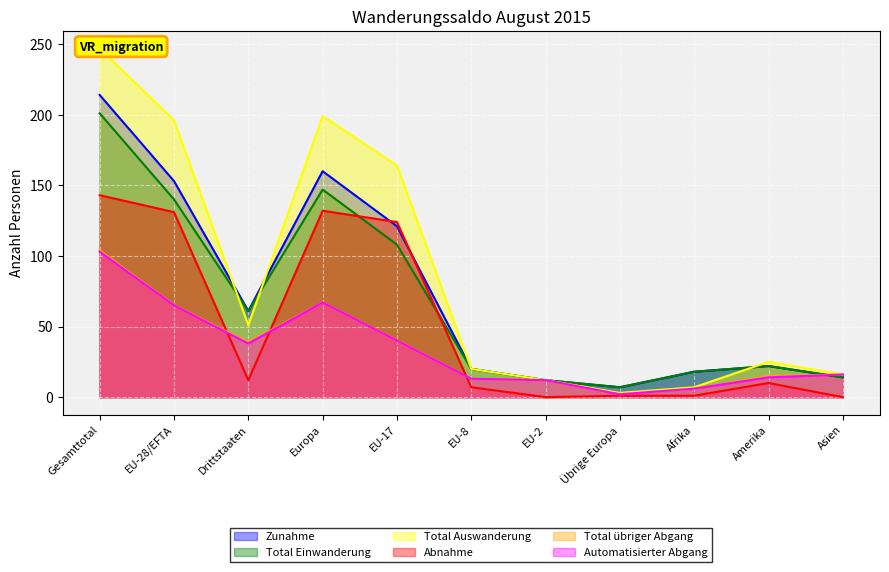

What is the label of the 9th point from the left?

Afrika